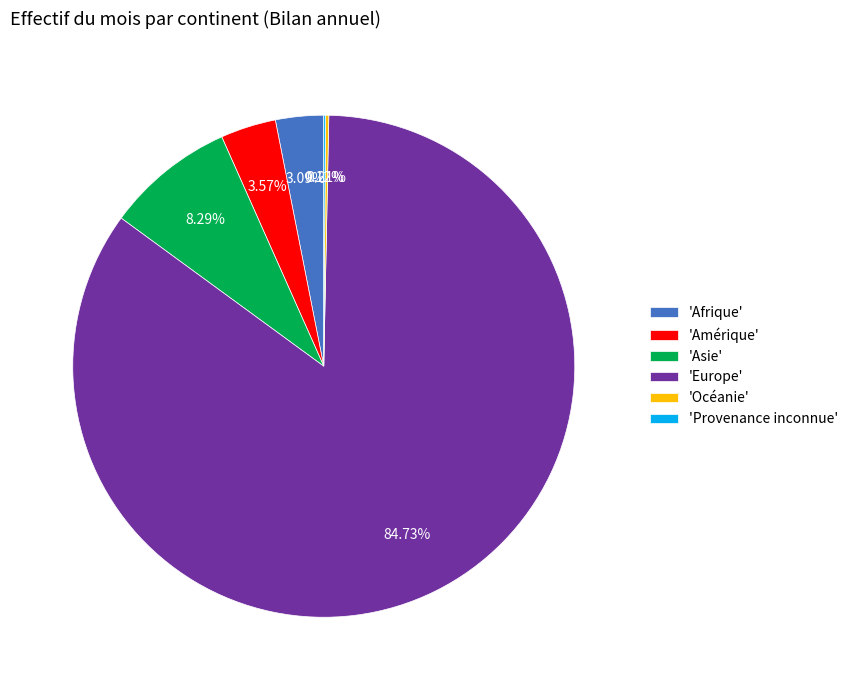

Is the sum of 'Amérique' and 'Europe' greater than half?

Yes